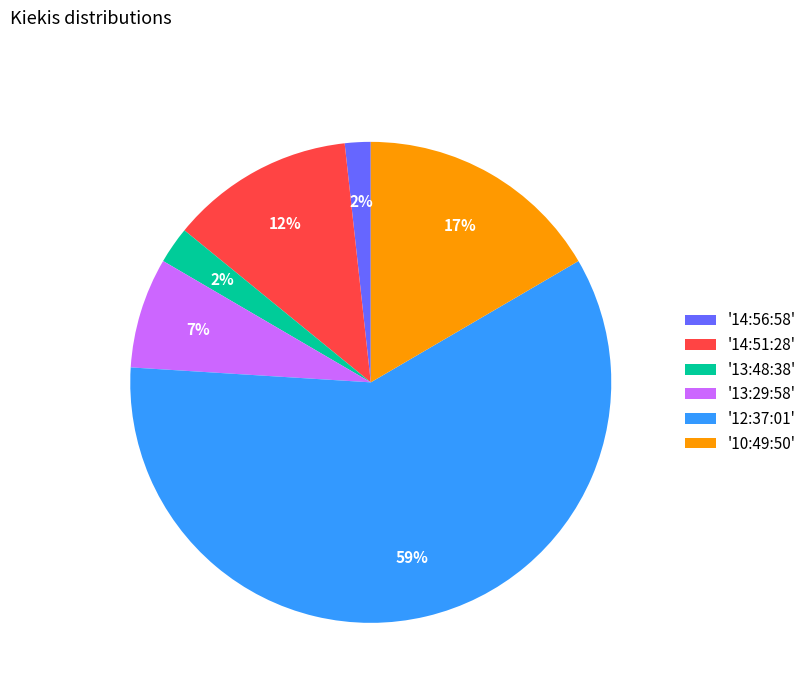

Which slice is the largest?

'12:37:01'